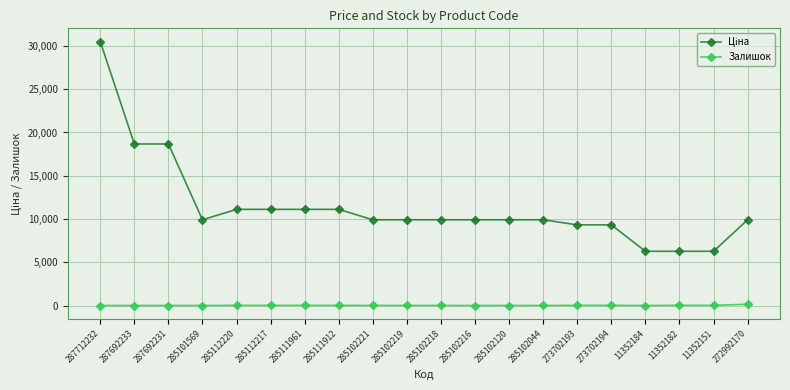

The Залишок series shows 0.0 at 285102120. True or false?

True